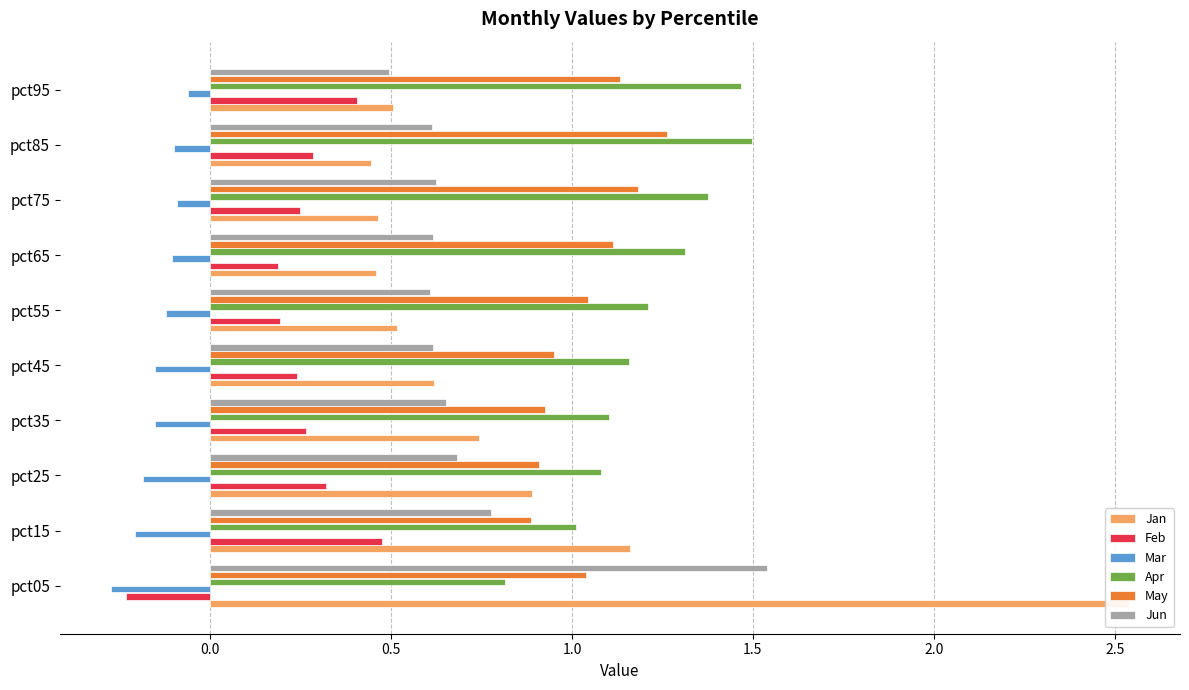

Is it true that Jun equals 1.2 at pct25?

False